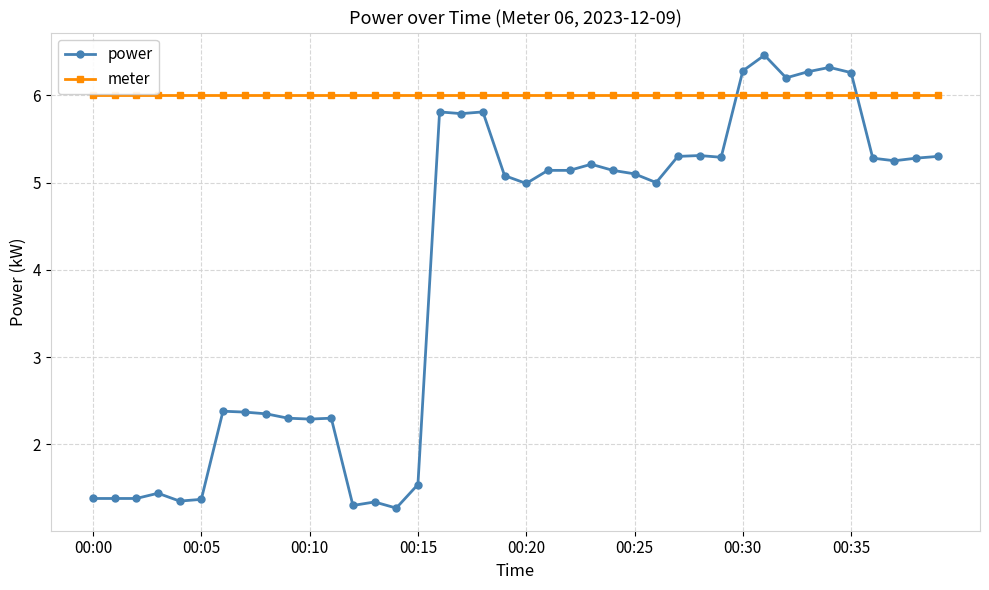

Which series has the largest total across all categories?

meter